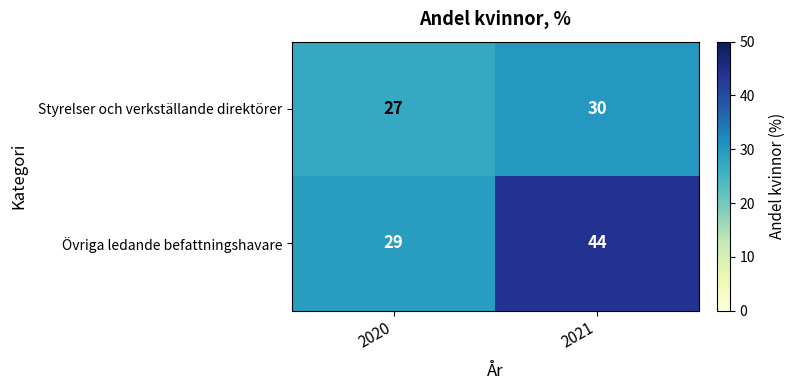

True or false: Styrelser och verkställande direktörer has a value of 27 at 2020.

True